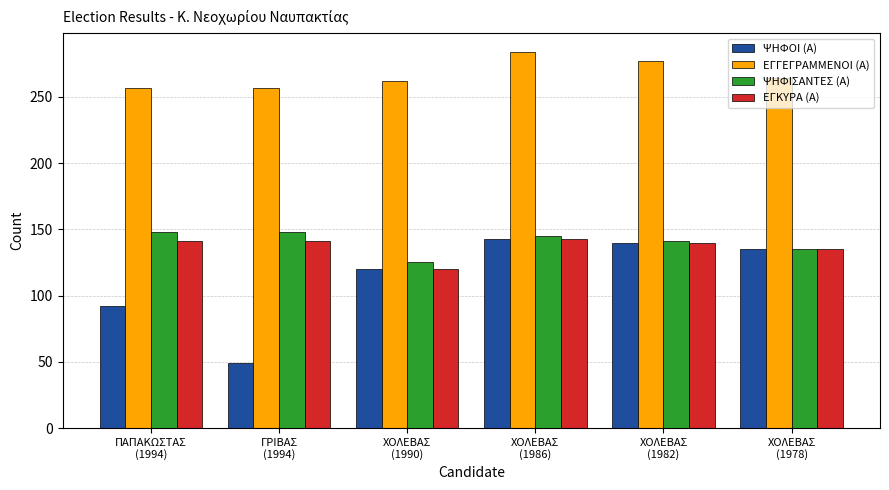

What is the difference between the maximum and second lowest values in the ΕΓΚΥΡΑ (Α) series?

8